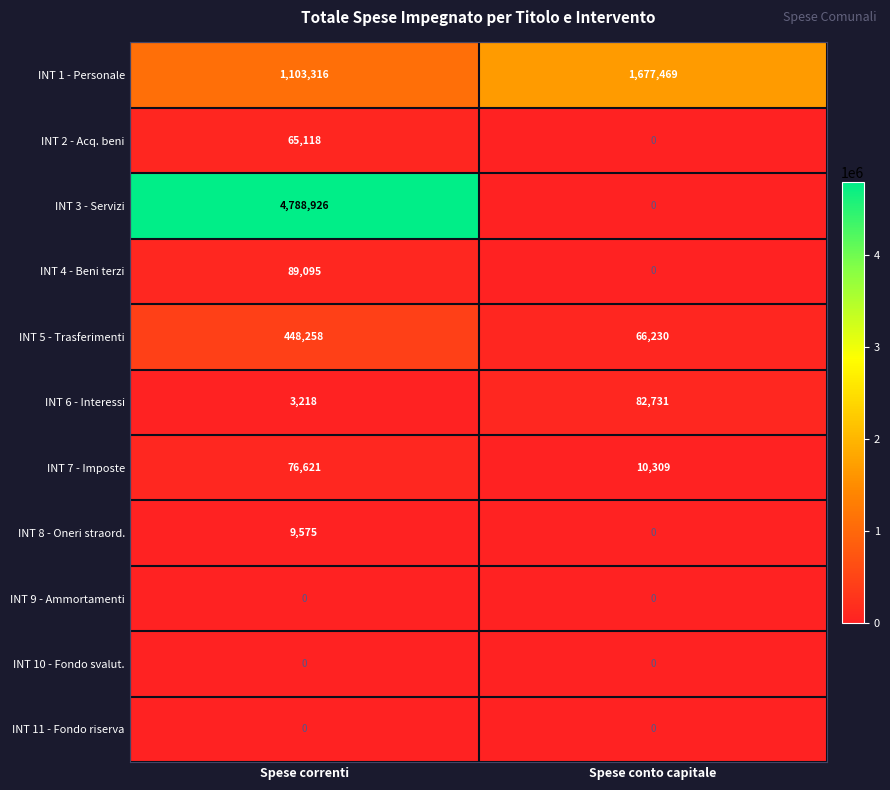

Is it true that INT 8 - Oneri straord. equals 0 at Spese conto capitale?

True